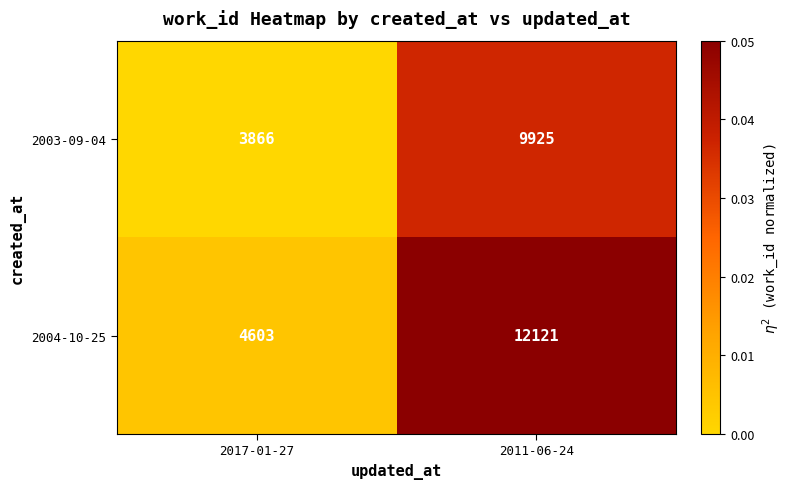

True or false: 2003-09-04 has a value of 2305 at 2011-06-24.

False